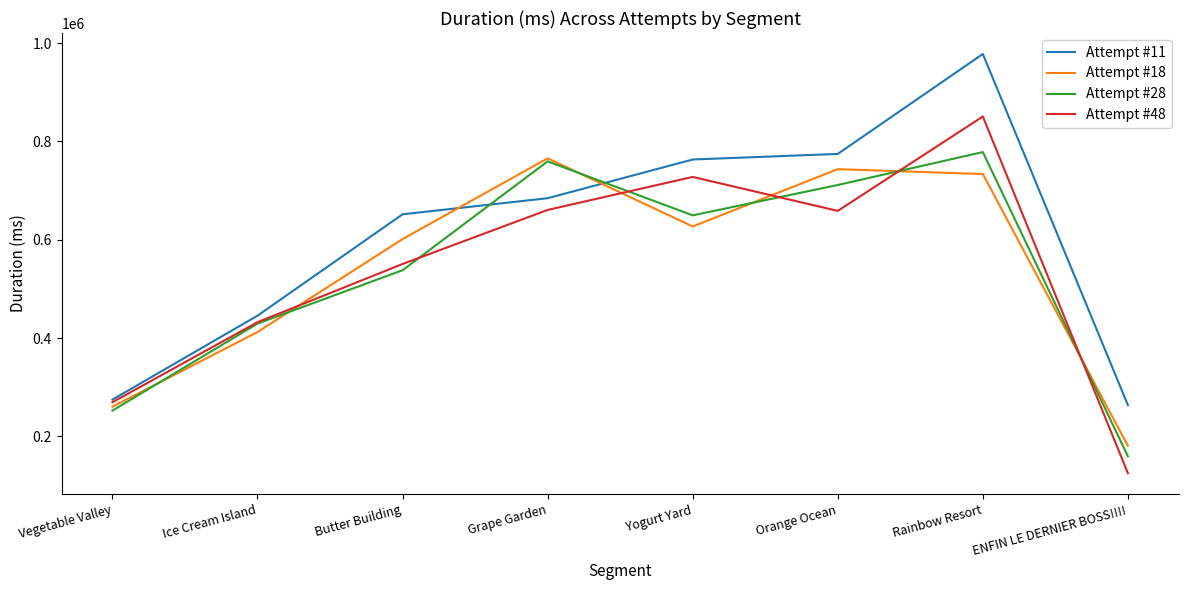

How many lines are shown in the chart?

4